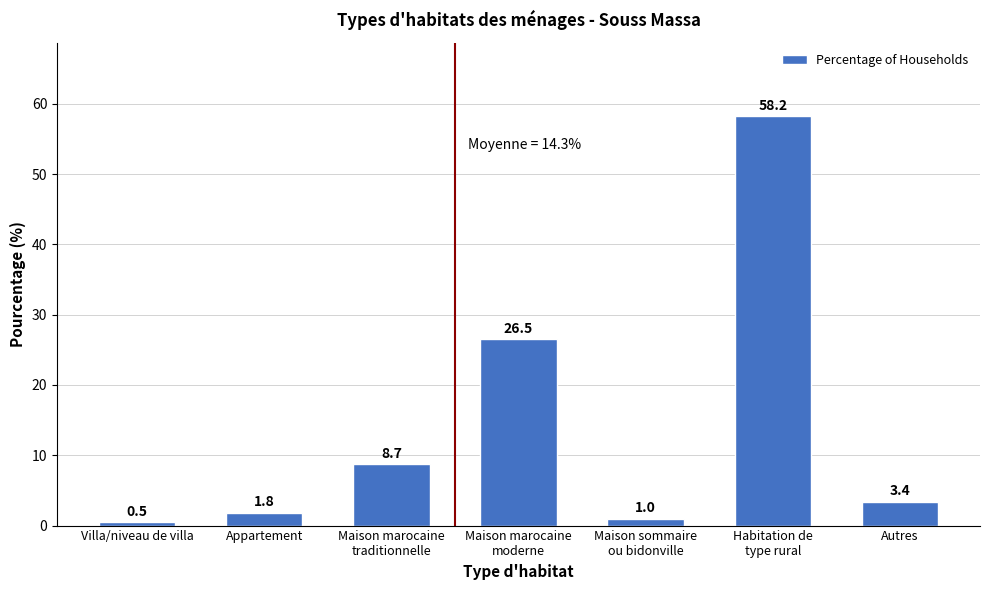

Reading left to right, transcribe all the data shown in this chart.

0.5	1.8	8.7	26.5	1.0	58.2	3.4